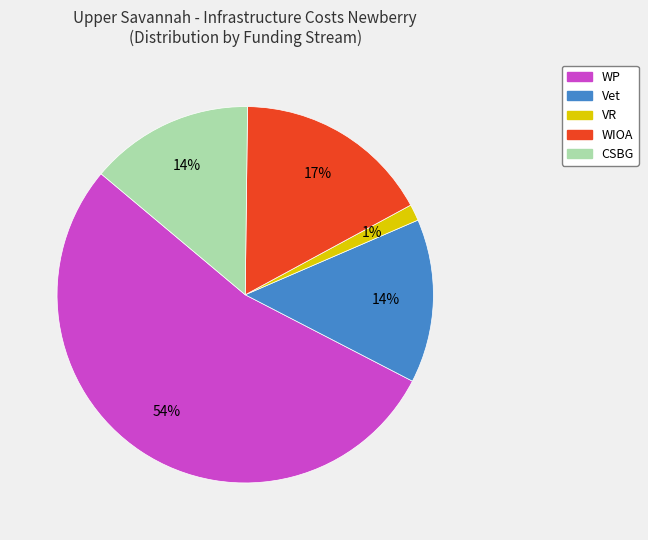

Is it true that VR is 1% of the pie?

True